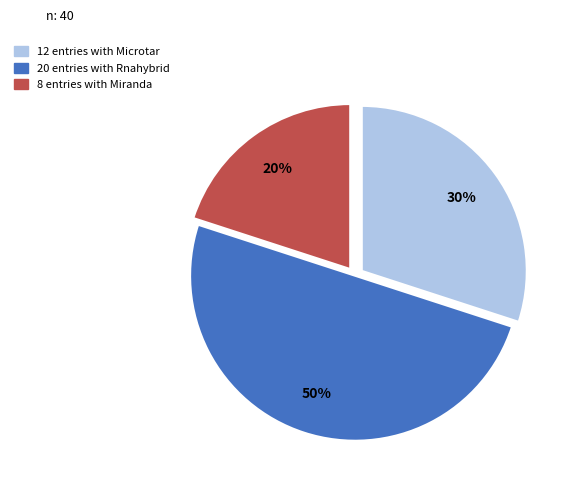

To the nearest percent, what is the difference between the largest and smallest slice percentages?

30%